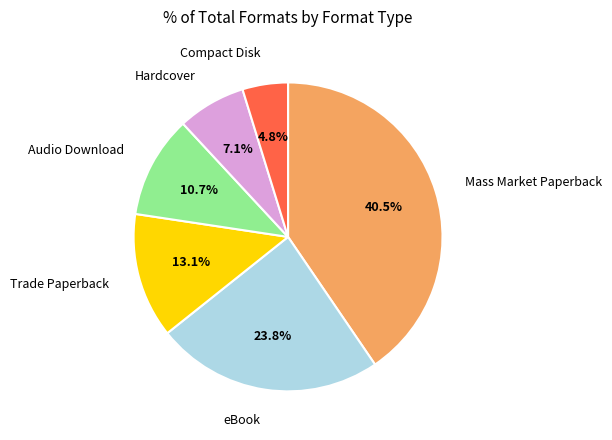

Is there a majority slice in this chart?

No